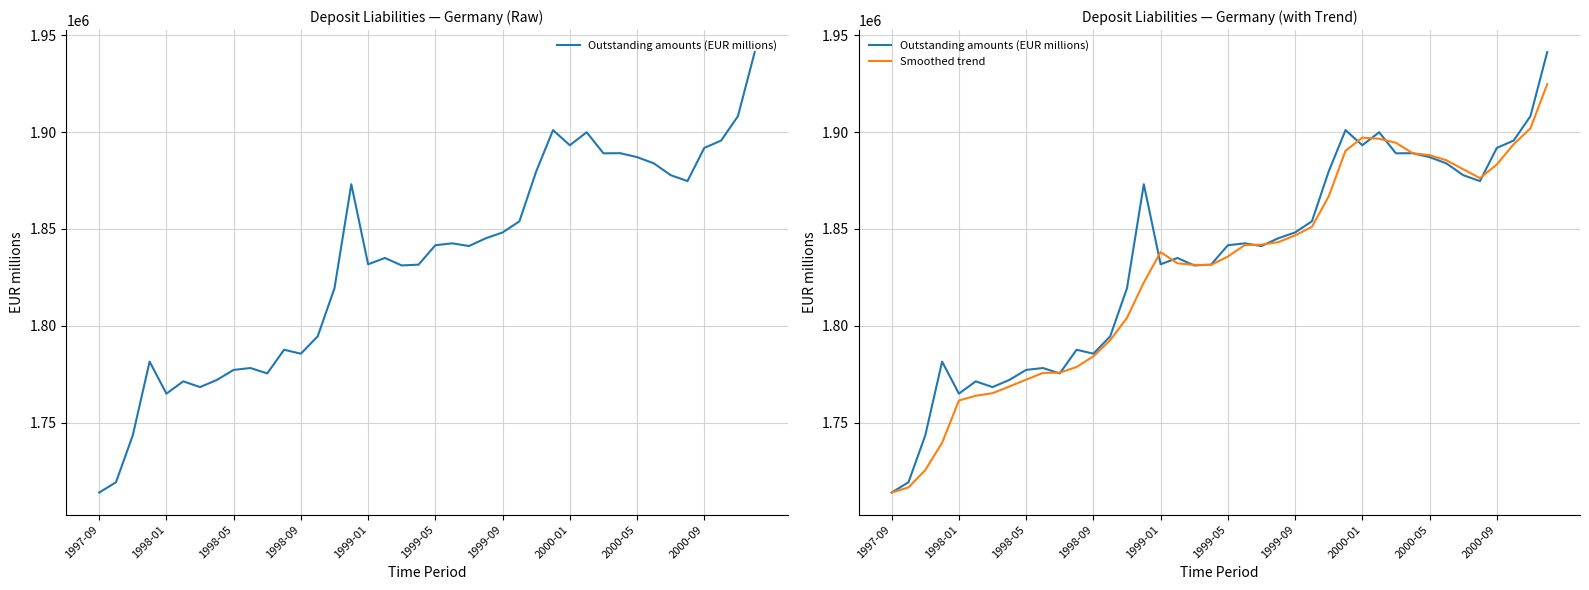

True or false: Outstanding amounts (EUR millions) has a value of 1848215.0 at 1999-09.

True